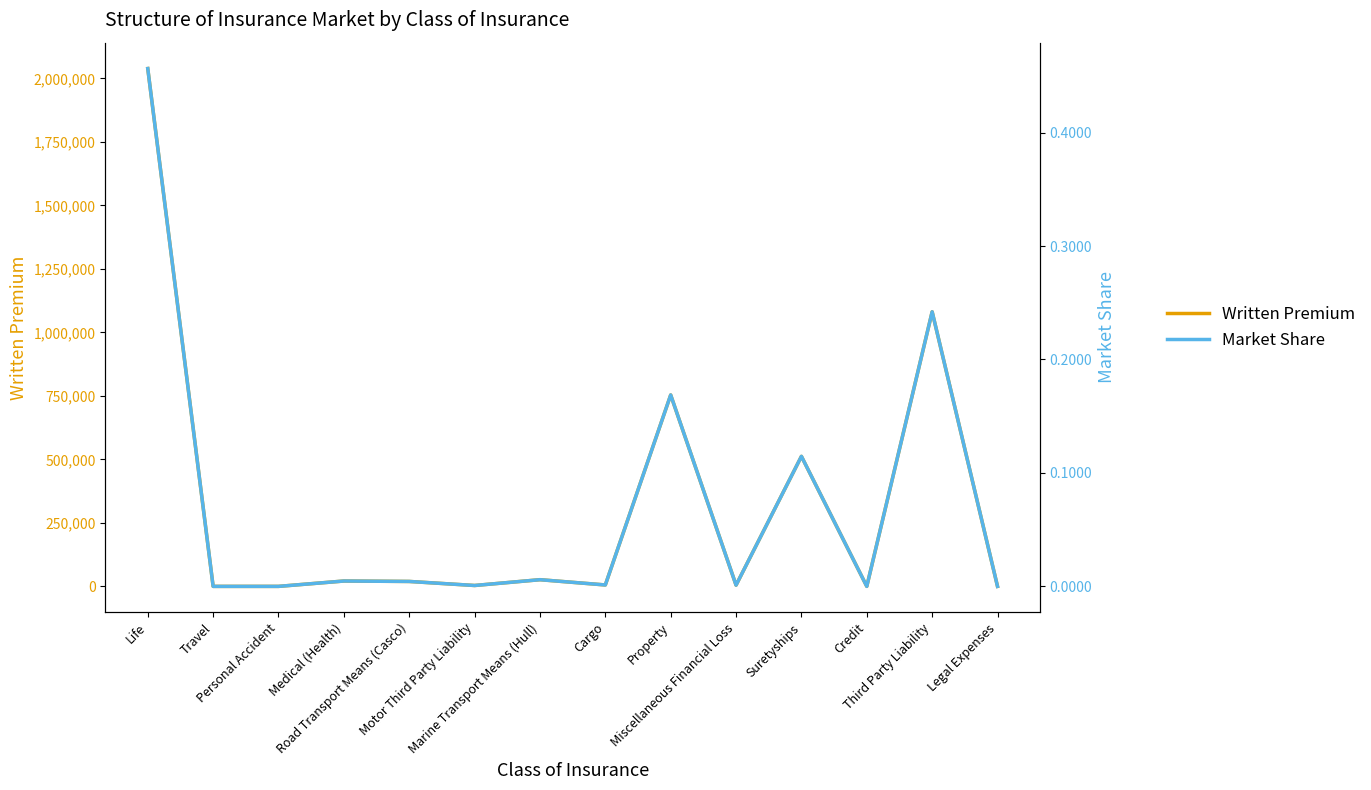

What is the maximum value for Written Premium?

2038672.0